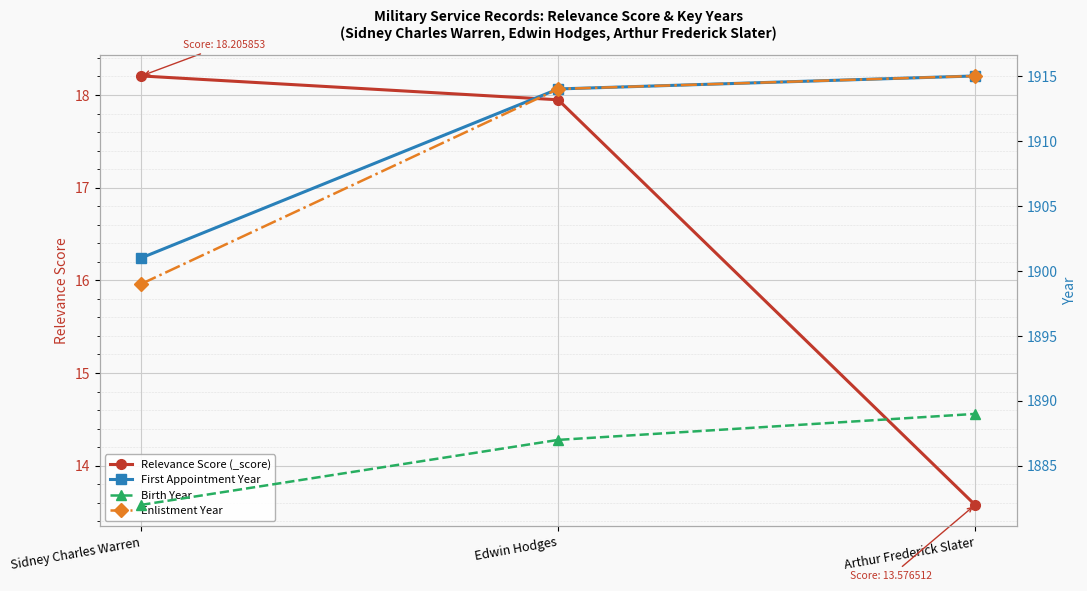

What is the difference between the highest and lowest values at Edwin Hodges?

1896.1